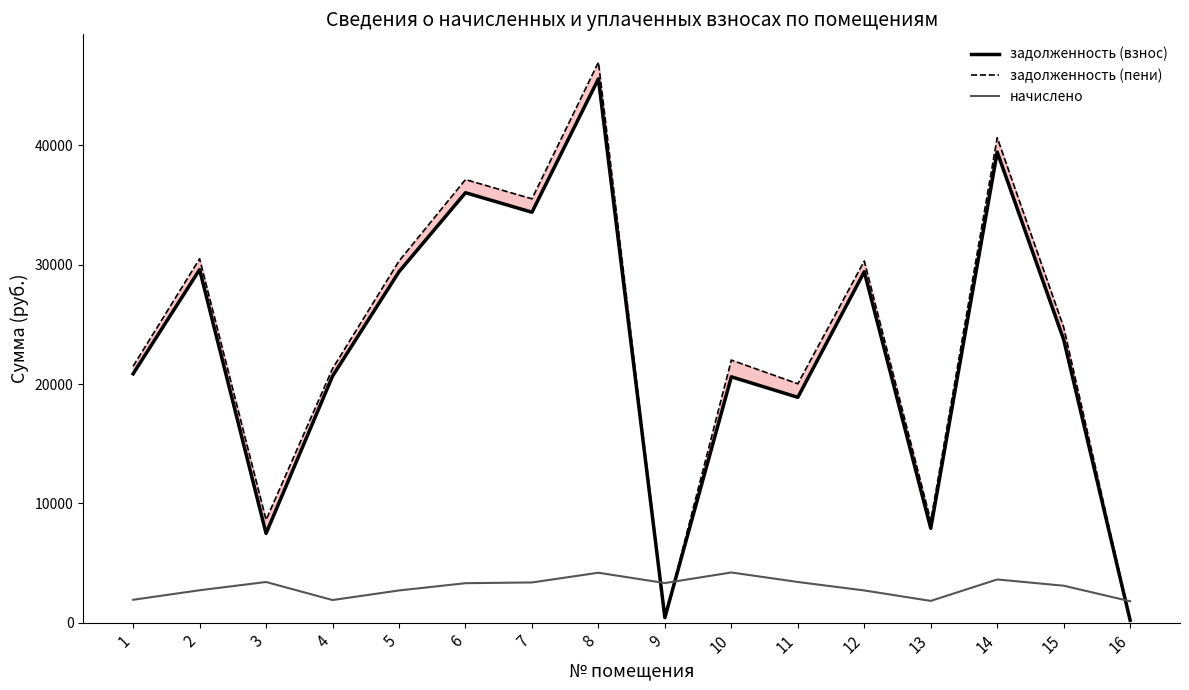

Is the value of задолженность (пени) at 11 greater than the value of задолженность (взнос) at 1?

No